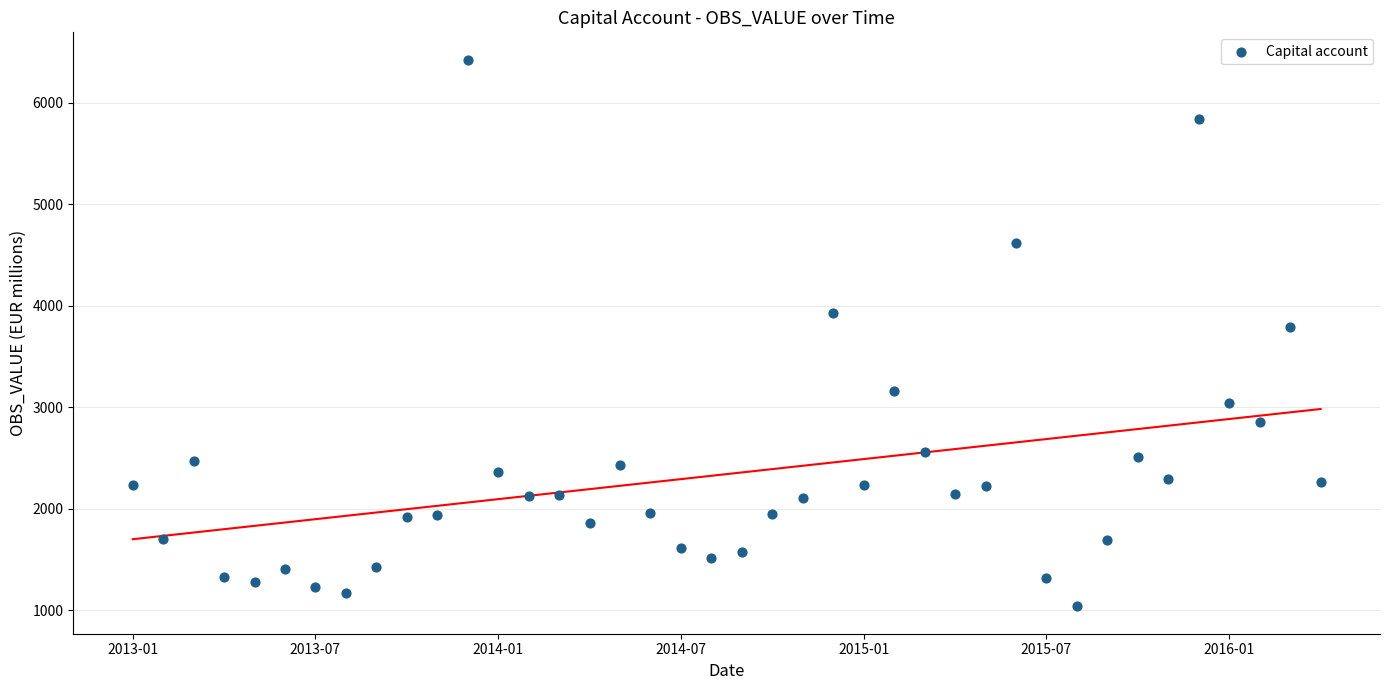

What is the range of Y values (max minus min)?

5383.7